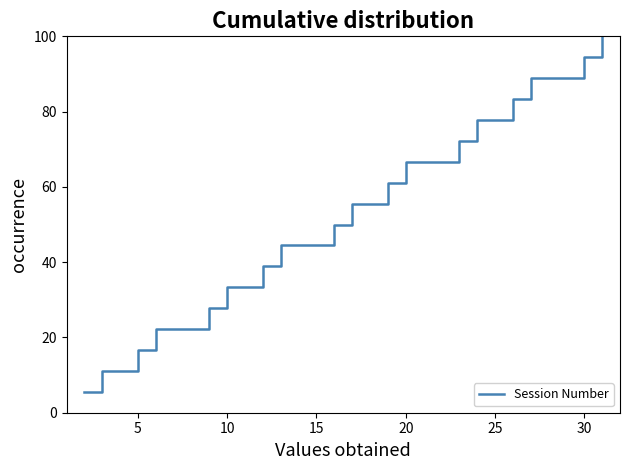

What is the difference between the second highest and second lowest values?

83.3